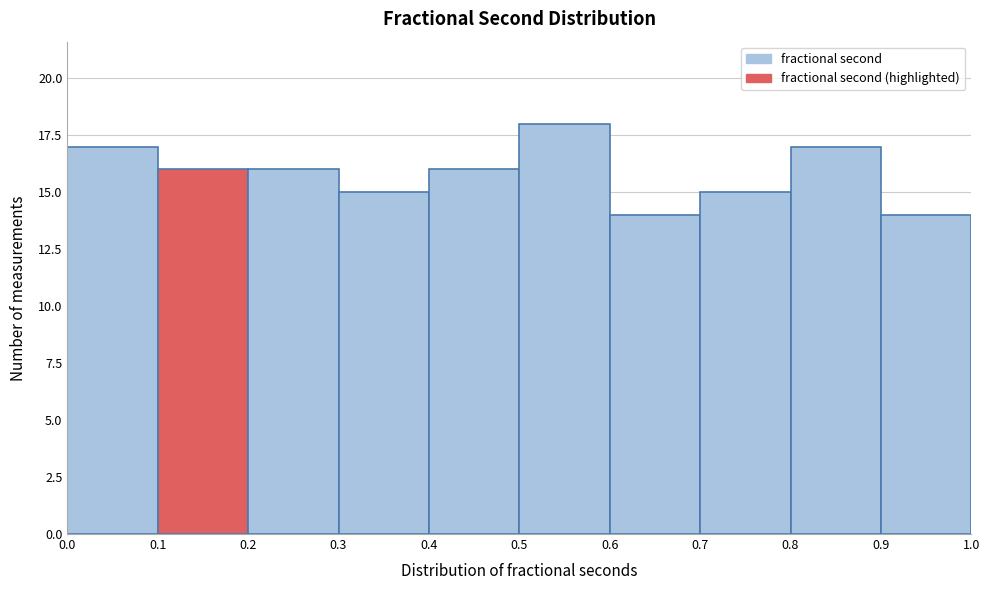

Reading left to right, transcribe this chart: for each bar, give the range it covers on the x-axis and its height. The values are not printed on the chart, so give them approximately, as read against the axis.

0.0 to 0.1: 17
0.1 to 0.2: 16
0.2 to 0.3: 16
0.3 to 0.4: 15
0.4 to 0.5: 16
0.5 to 0.6: 18
0.6 to 0.7: 14
0.7 to 0.8: 15
0.8 to 0.9: 17
0.9 to 1.0: 14